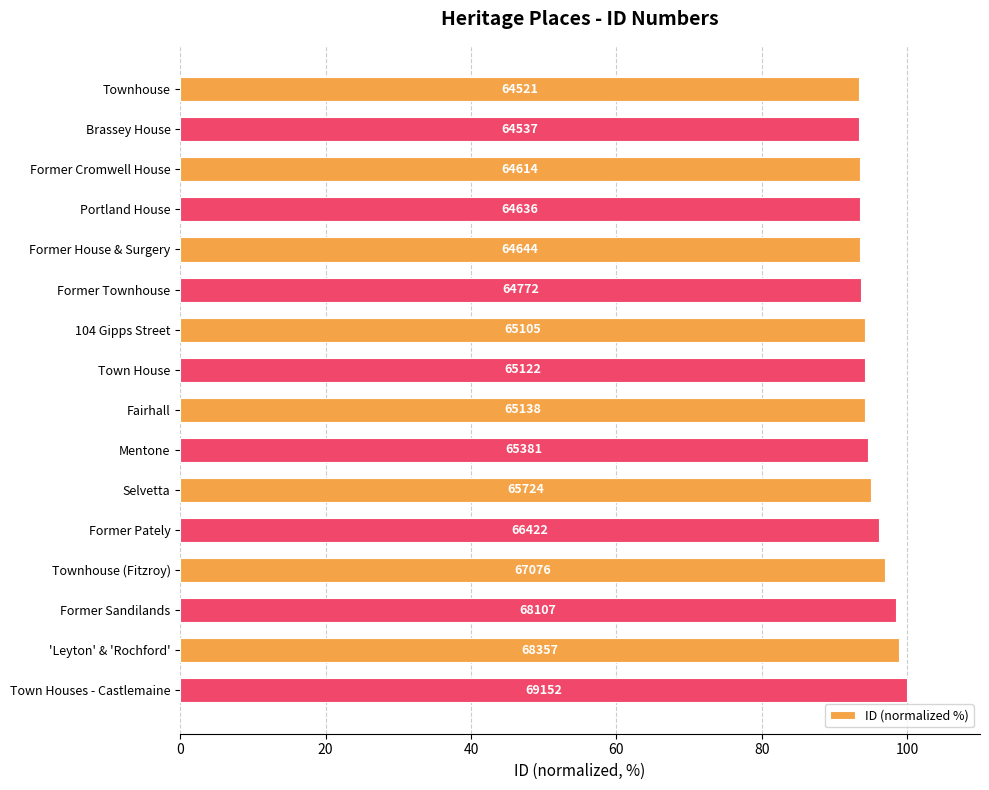

Are the bars horizontal?

Yes